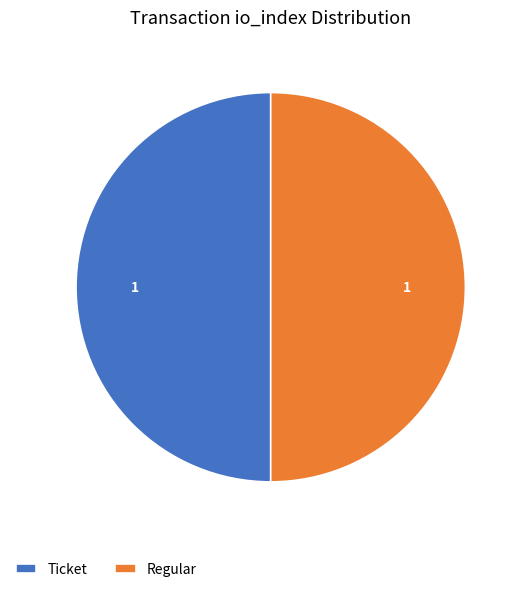

Combined, do Regular and Ticket account for over 50%?

Yes